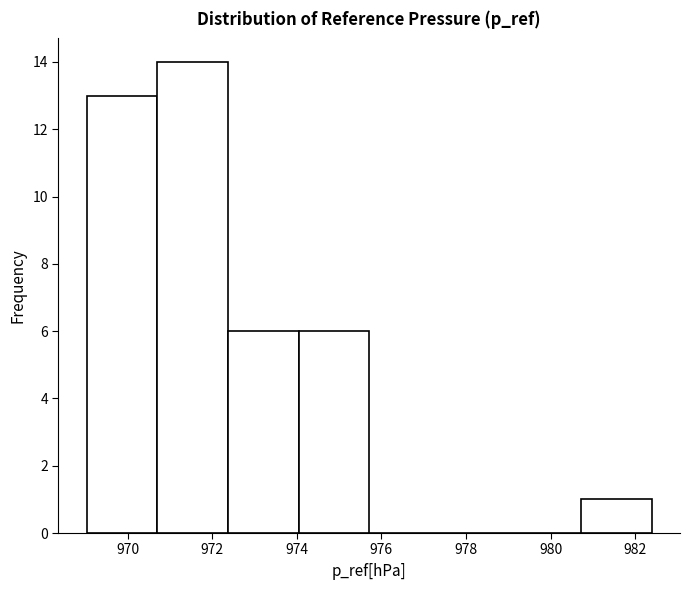

Reading left to right, list every bar in this chart as the range it spans on the x-axis followed by its height. Neither the bar edges nor the heights are printed on the chart, so give them approximately, as read against the axes.

969.0 to 970.8: 13
970.8 to 972.4: 14
972.4 to 974.0: 6
974.0 to 975.8: 6
975.8 to 977.4: 0
977.4 to 979.0: 0
979.0 to 980.8: 0
980.8 to 982.4: 1